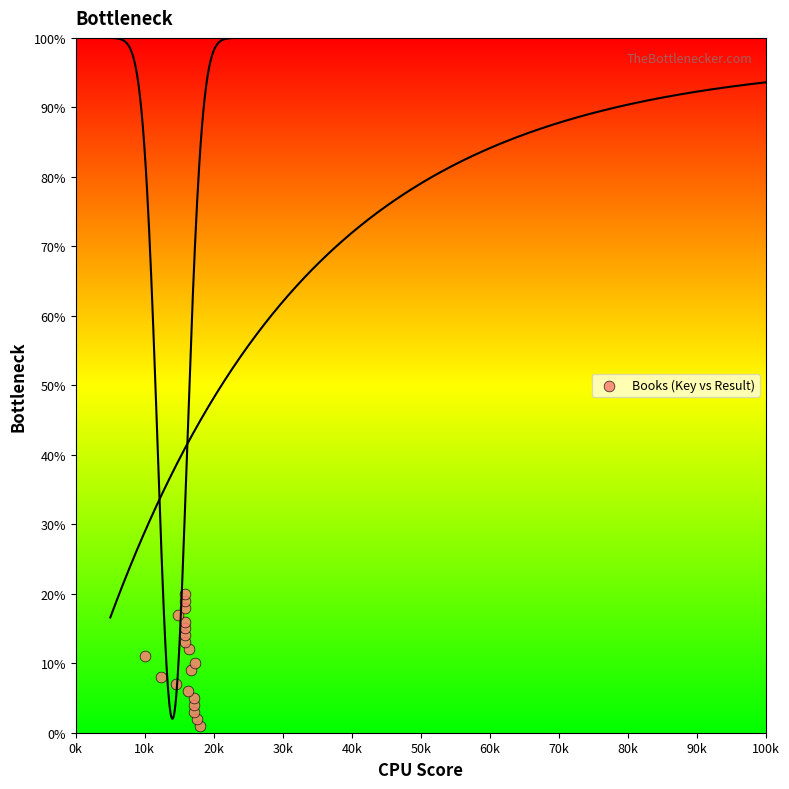

What is the range of Y values (max minus min)?

19